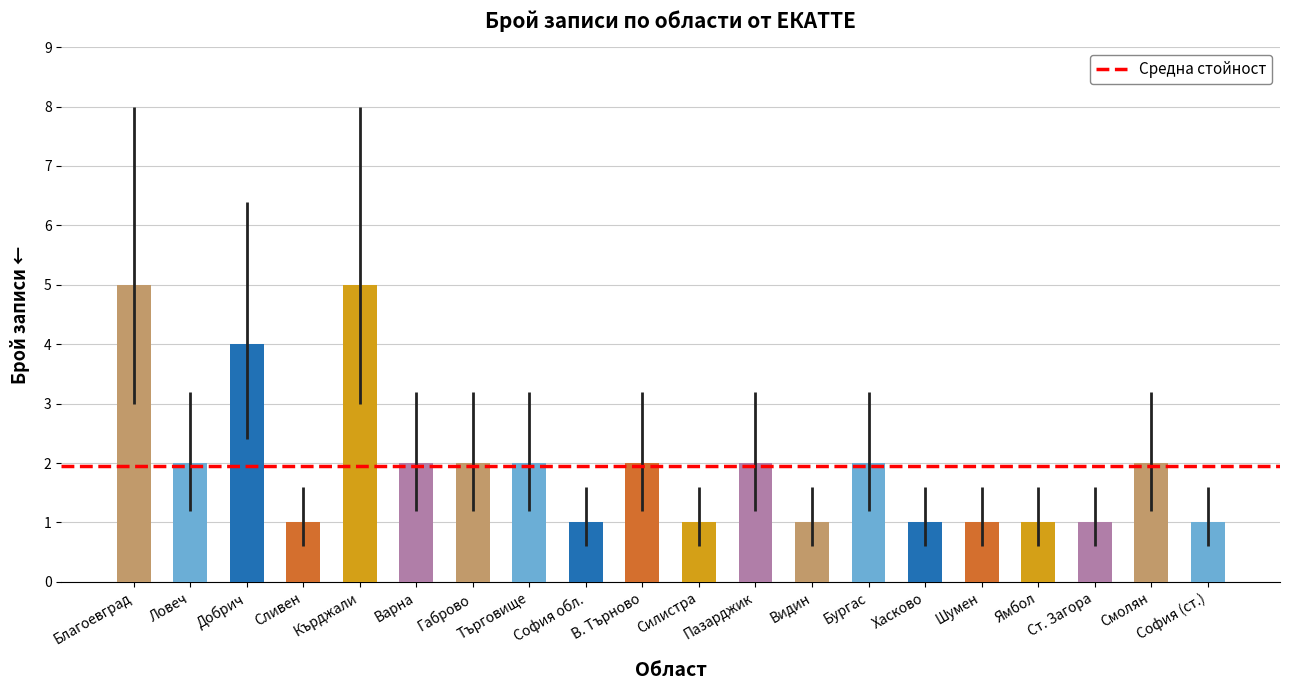

Is it true that the value at Ловеч is 1?

False